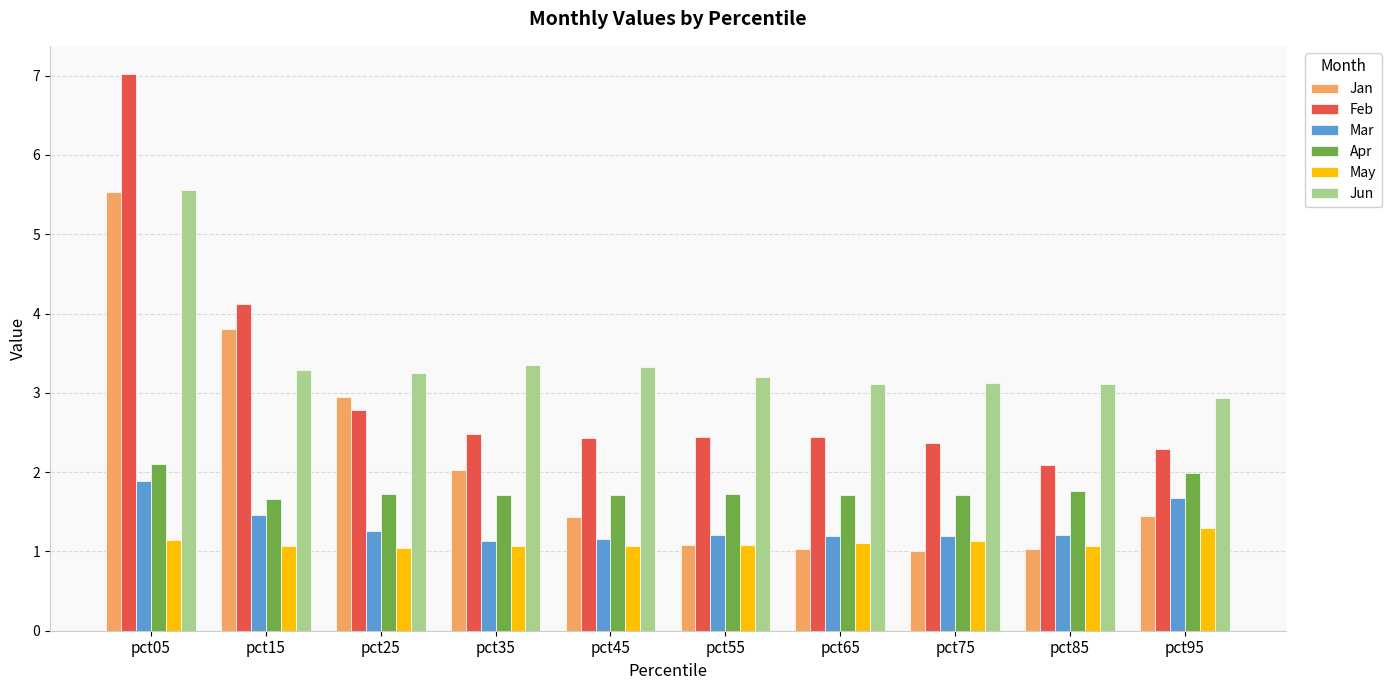

What is the lowest value of the Apr series?

1.7